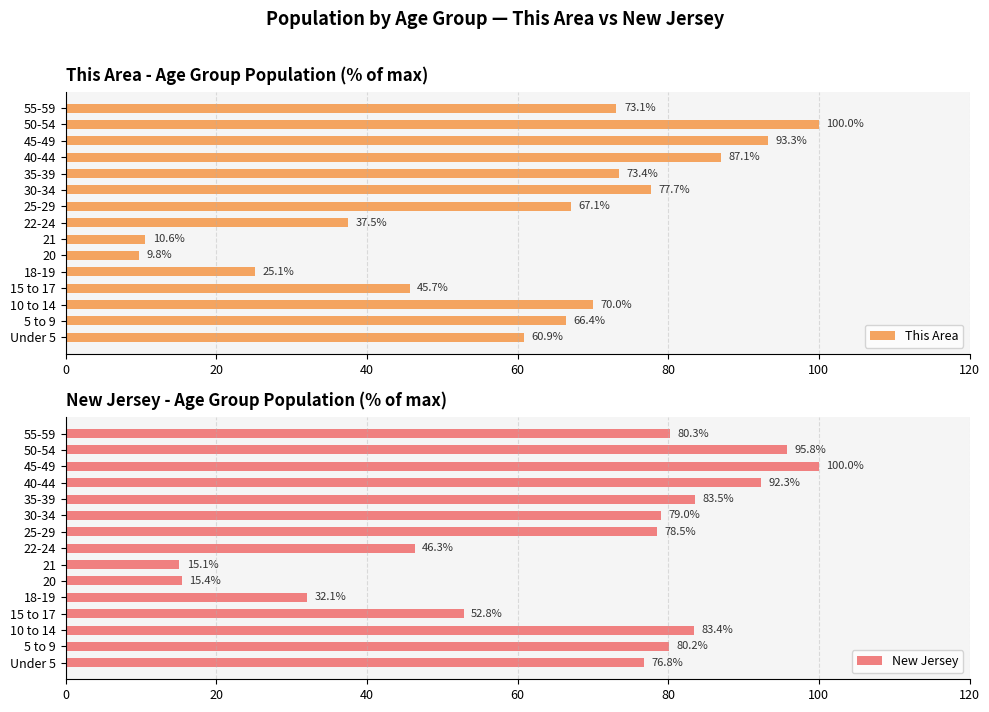

Is it true that This Area equals 150.3 at 45-49?

False